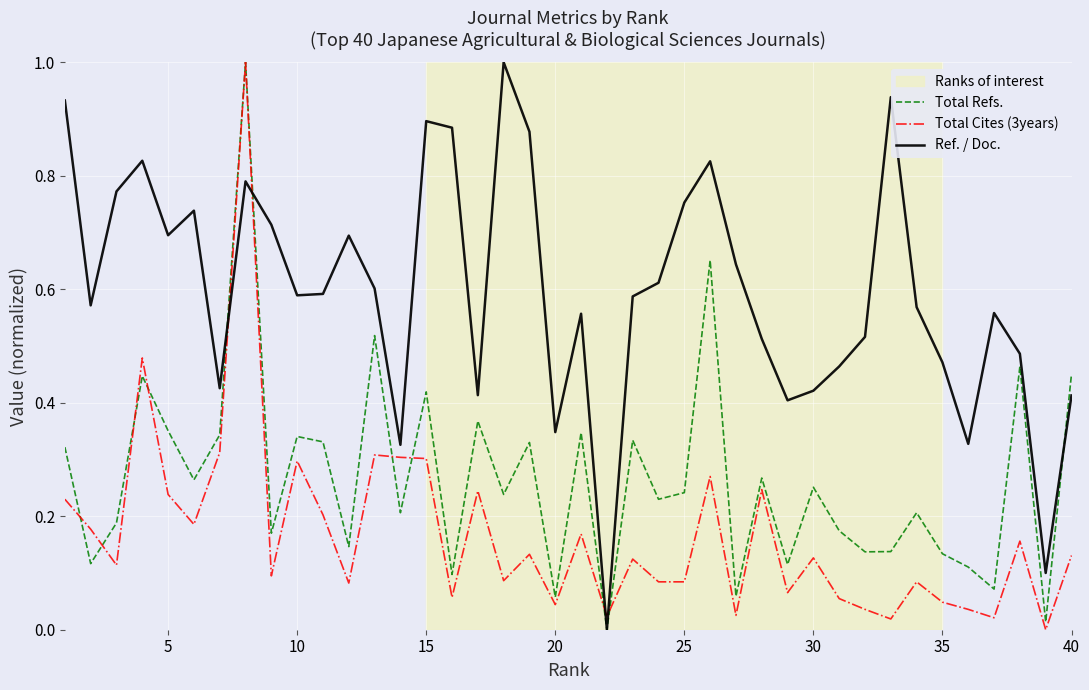

Count the number of categories in the chart.

40